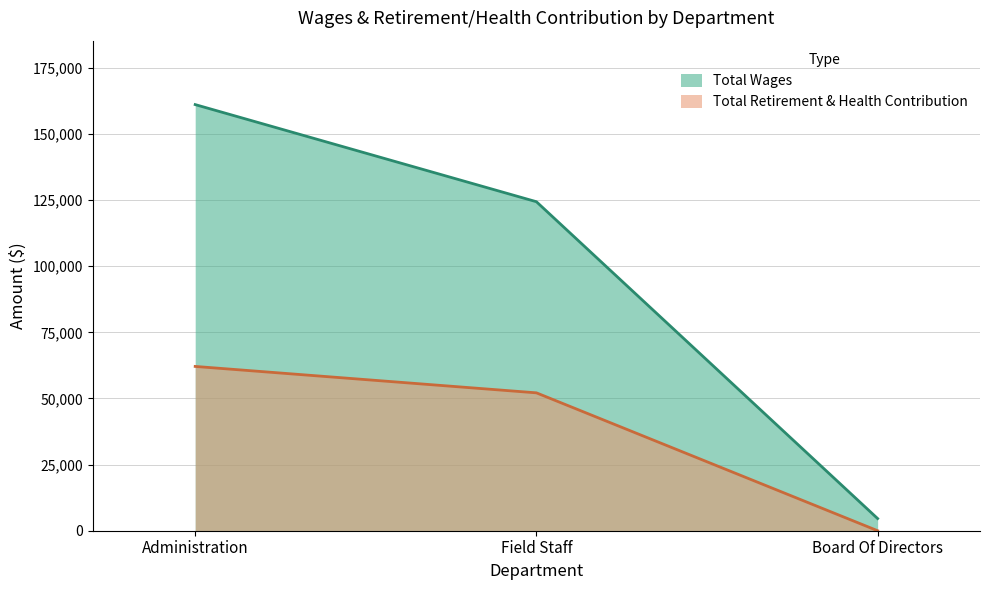

How many distinct data groups are displayed?

2